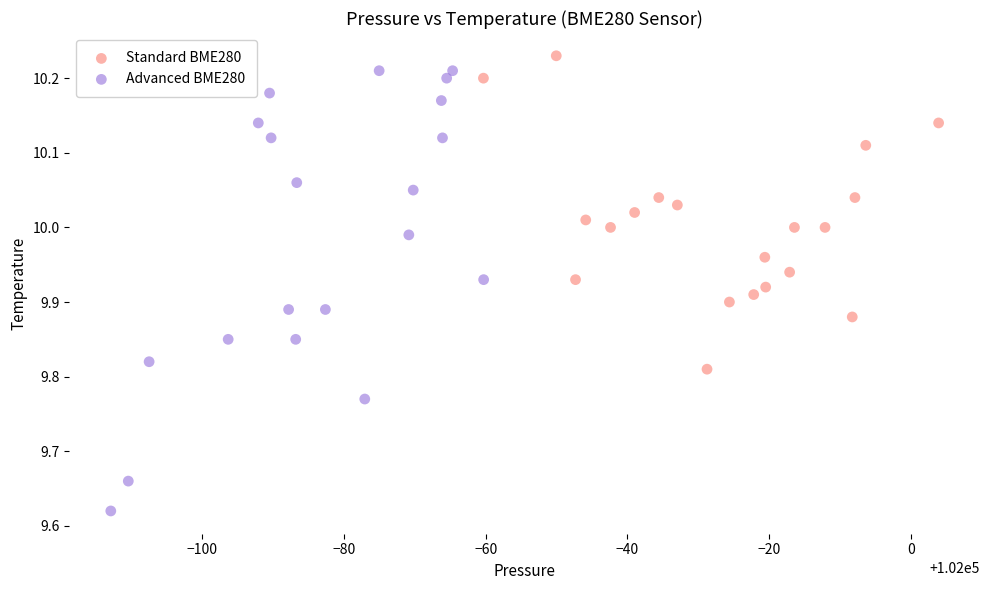

Which series has the widest spread of Y values?

Advanced BME280